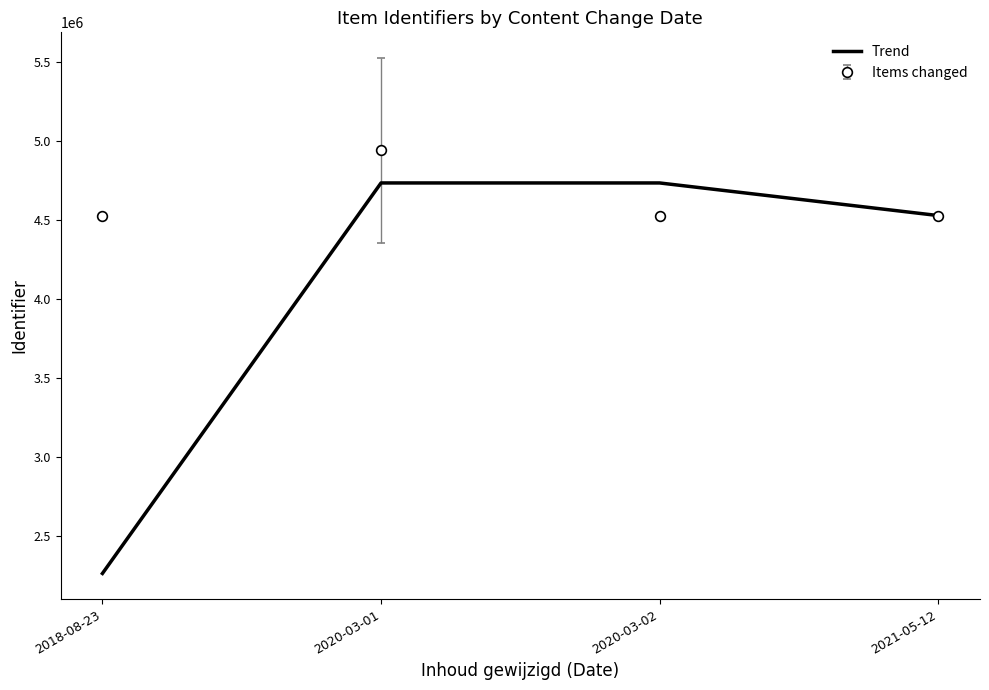

Is the value of Trend at 2020-03-01 greater than the value of Items changed at 2020-03-01?

No